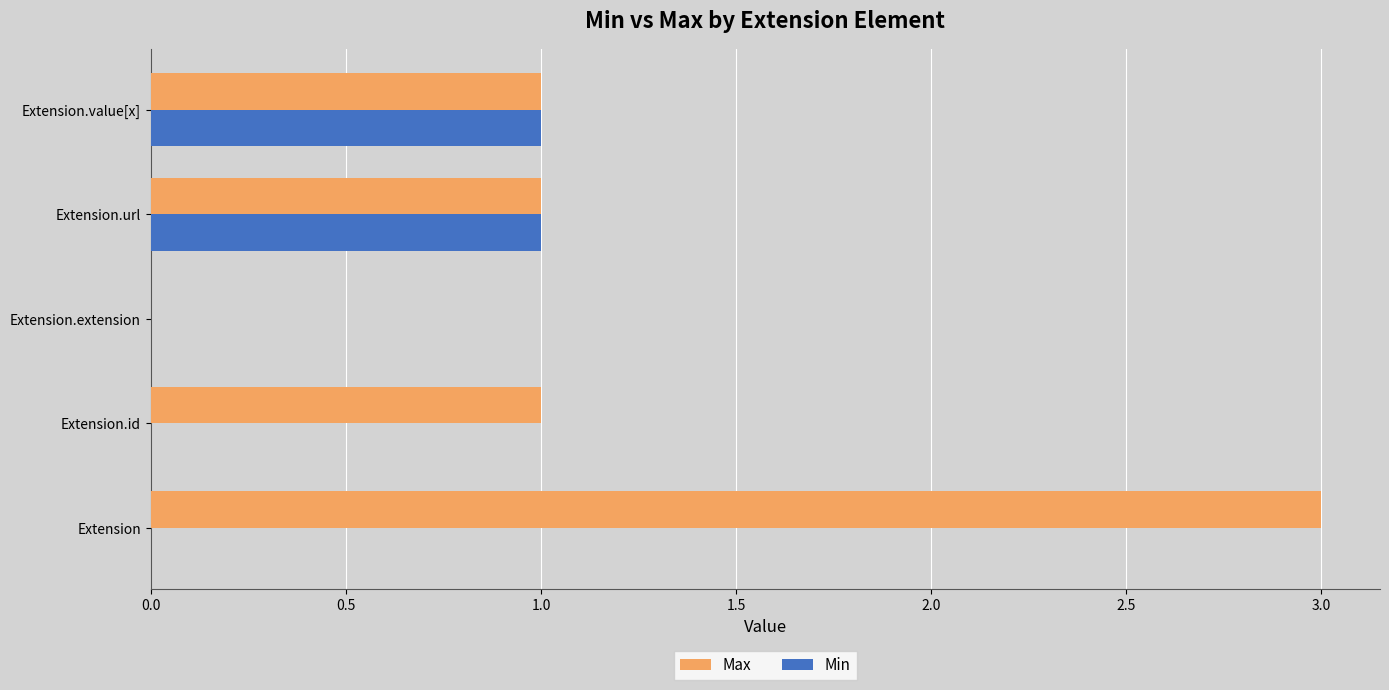

At which category is the sum across all series the highest?

Extension